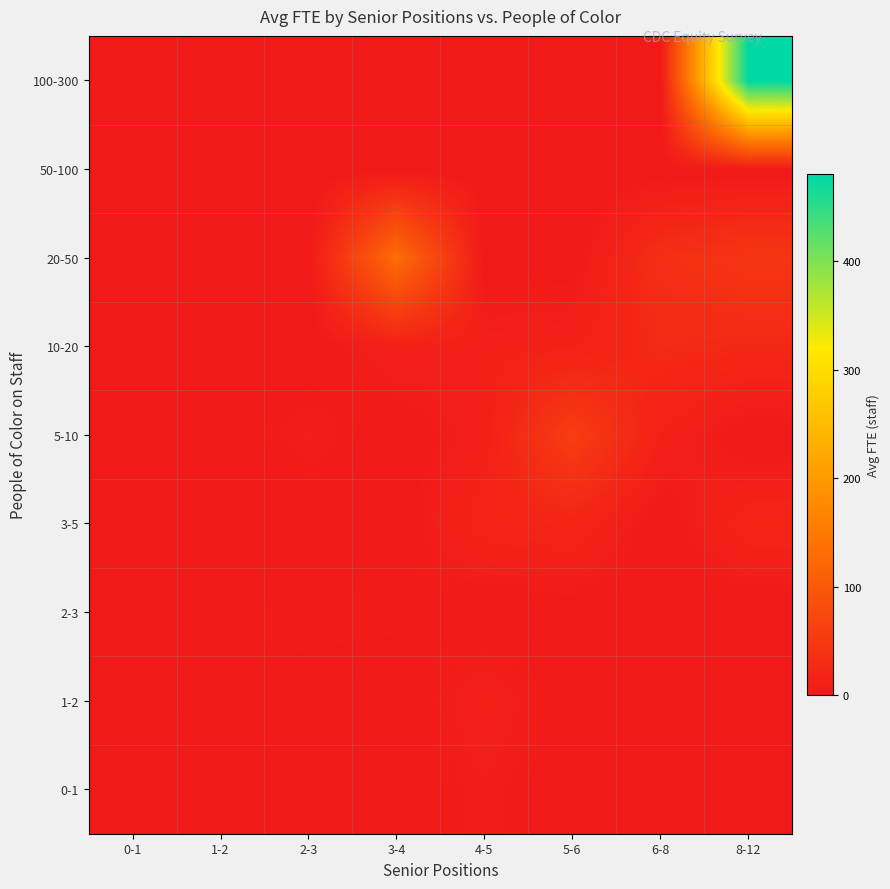

What is the greatest value displayed?

480.0